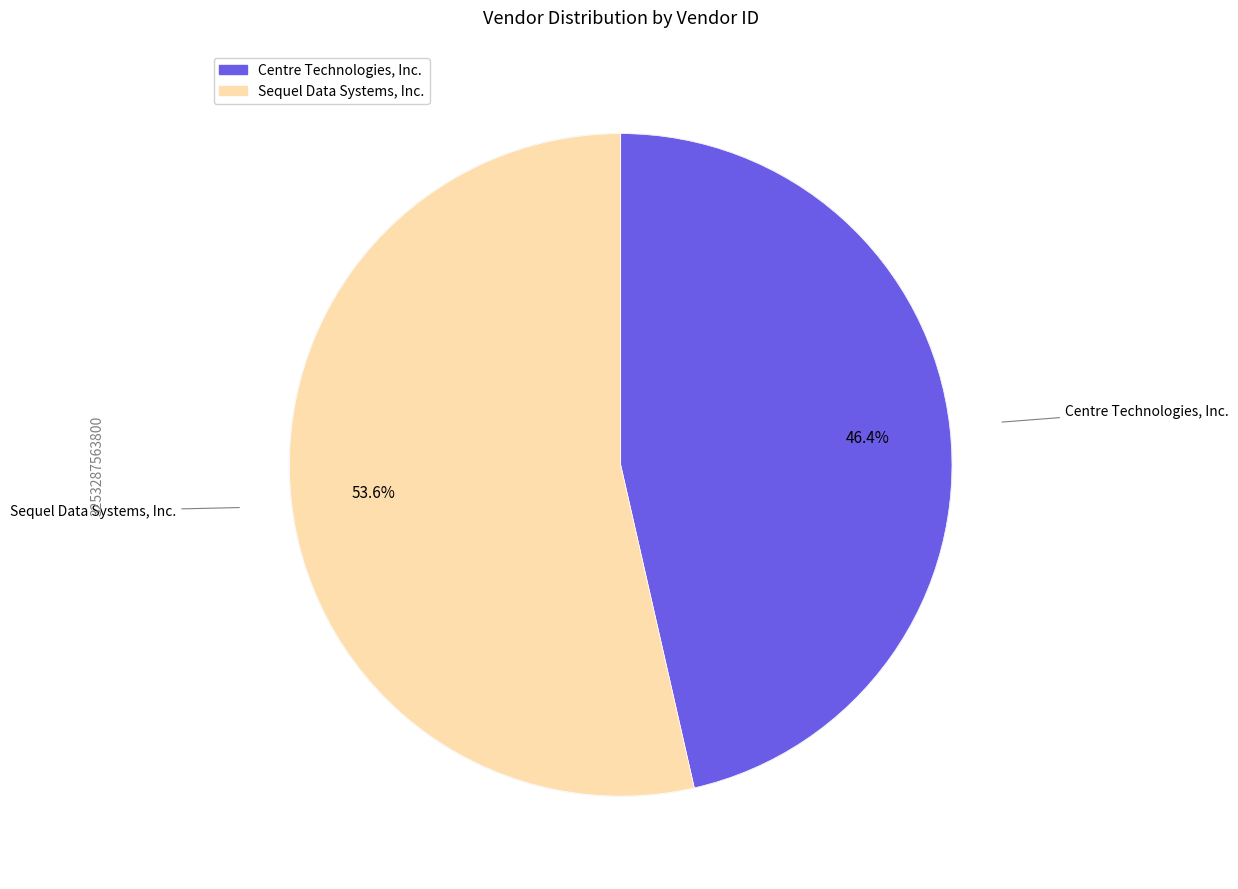

What is the smallest slice in the pie chart?

Centre Technologies, Inc.